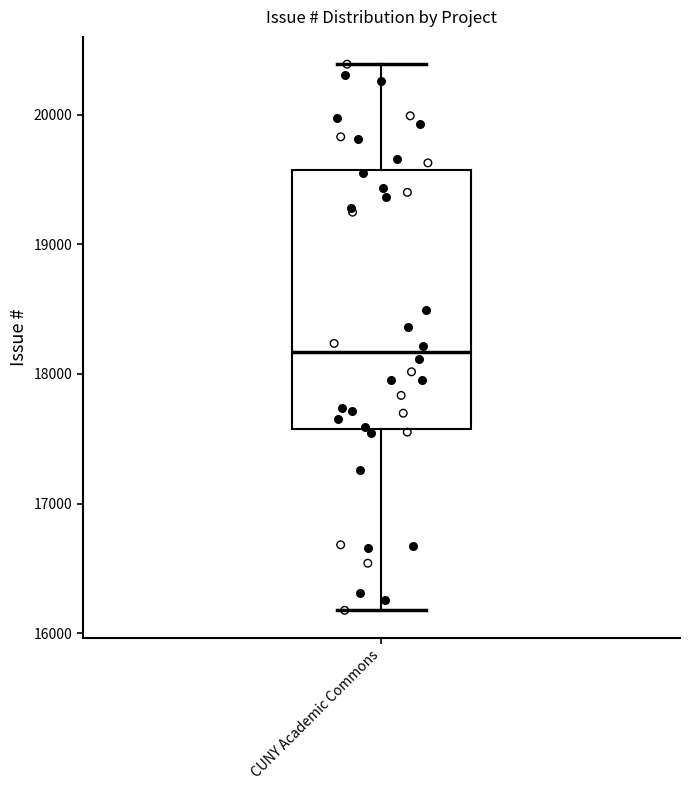

Read this box plot against the y-axis: the position of the median line, the range covered by the box, and the ends of both whiskers. The values are not printed on the chart, so give them approximately, as read against the axis.

median 18200, box 17600 to 19600, whiskers 16200 to 20400